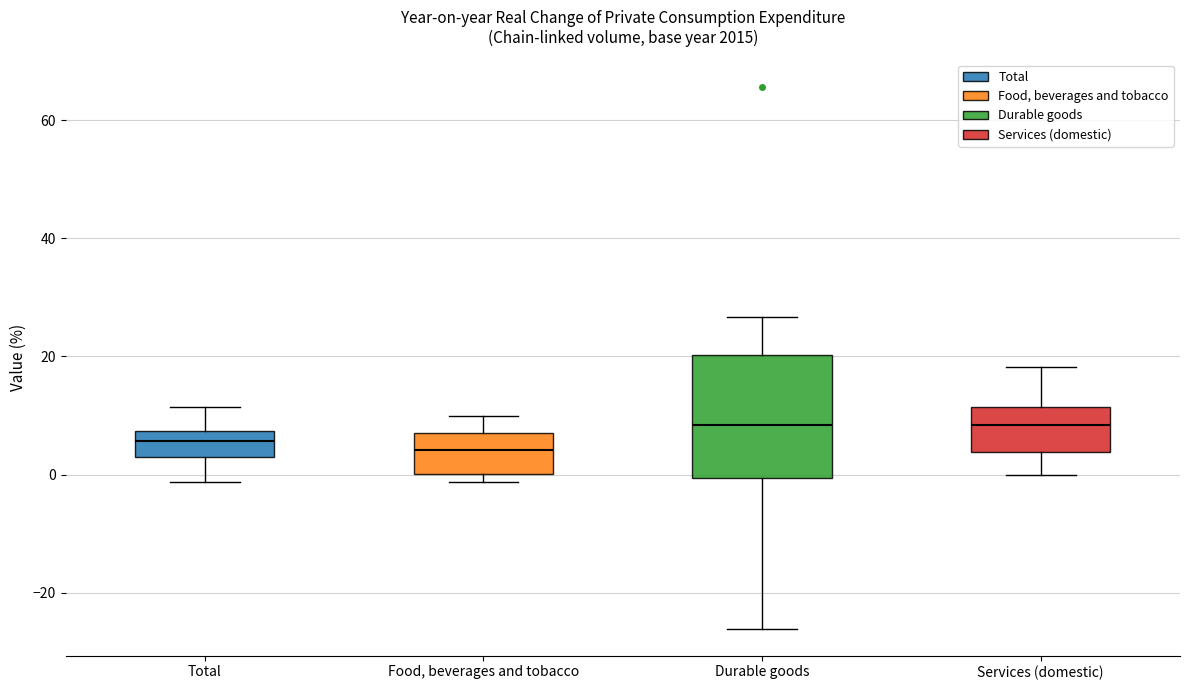

Where does the lower whisker of the box for Durable goods end on the y-axis? The values are not printed on the chart, so give them approximately, as read against the axis.

-26